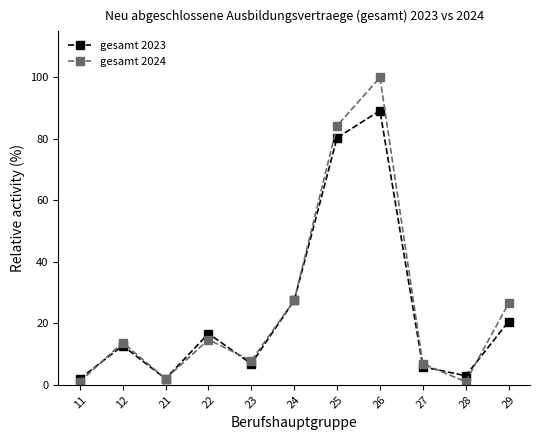

What value does the gesamt 2024 series have at 22?

14.7